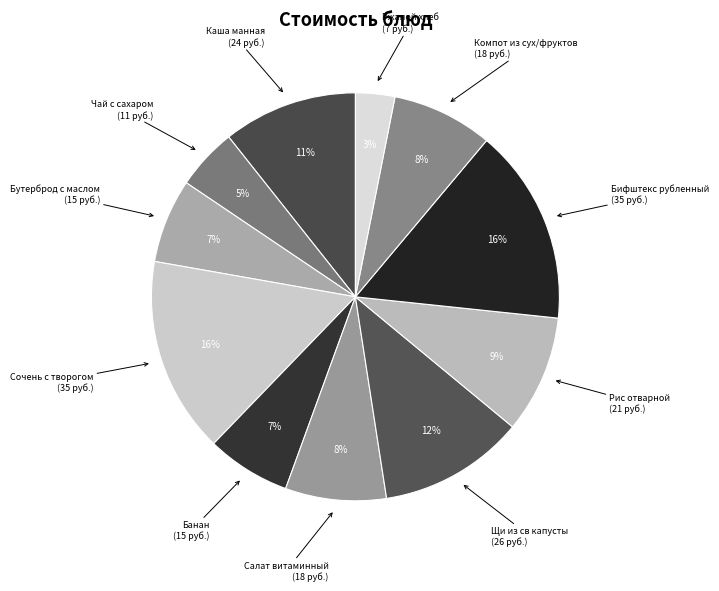

Is it true that Банан is 1% of the pie?

False